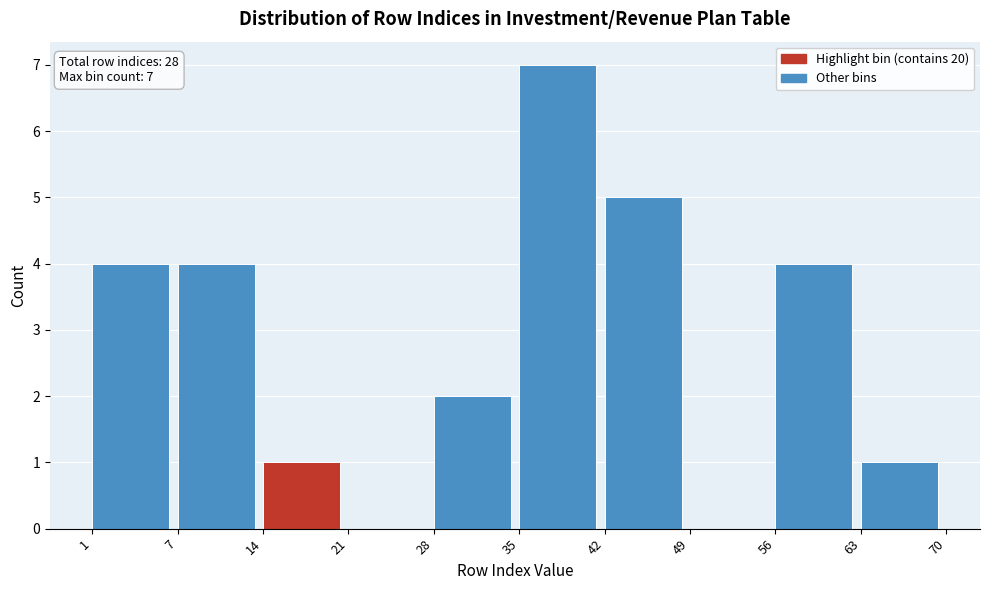

Reading left to right, transcribe all the data shown in this chart.

1=4	7=4	14=1	21=0	28=2	35=7	42=5	49=0	56=4	63=1